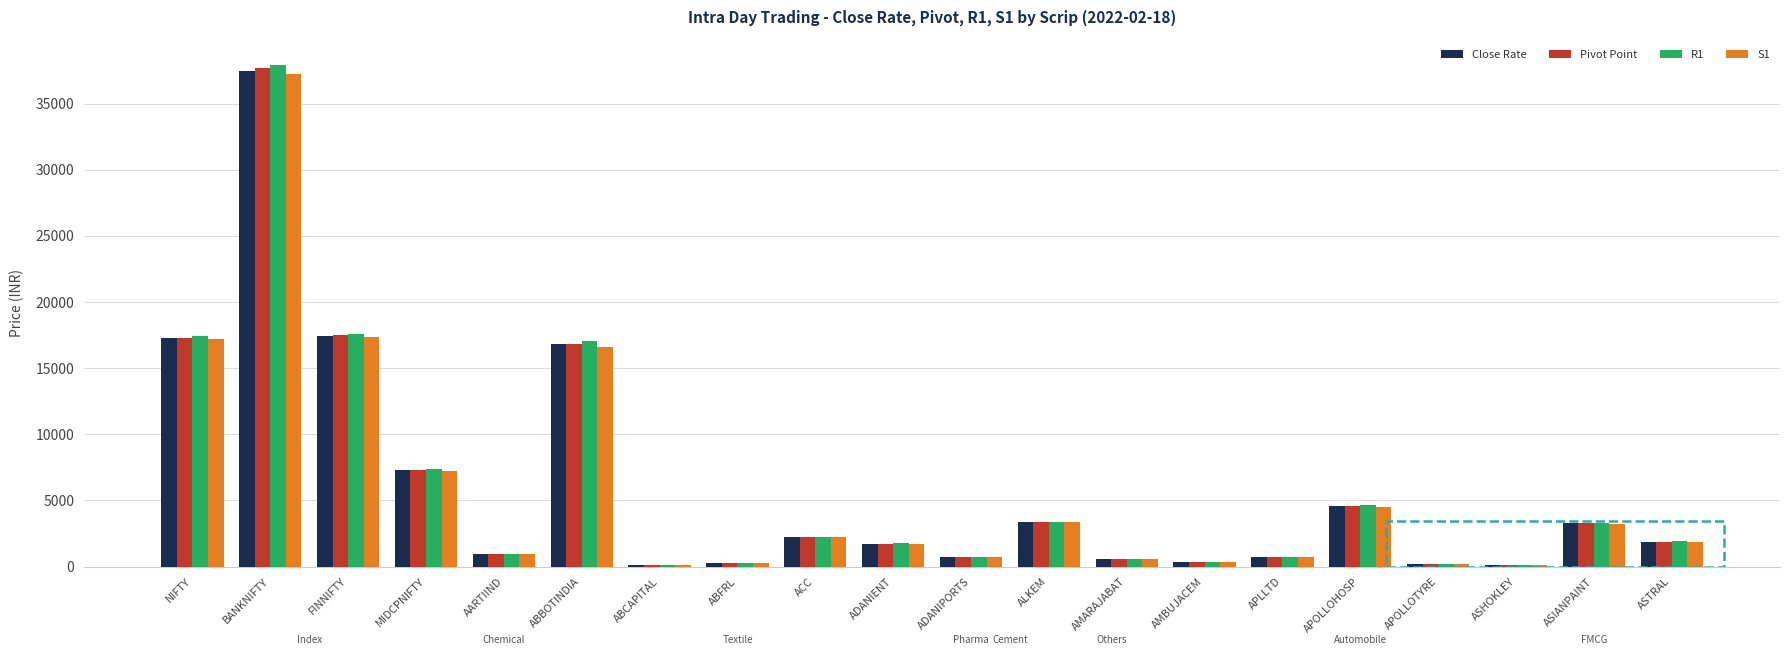

What is the greatest value displayed?

37936.8